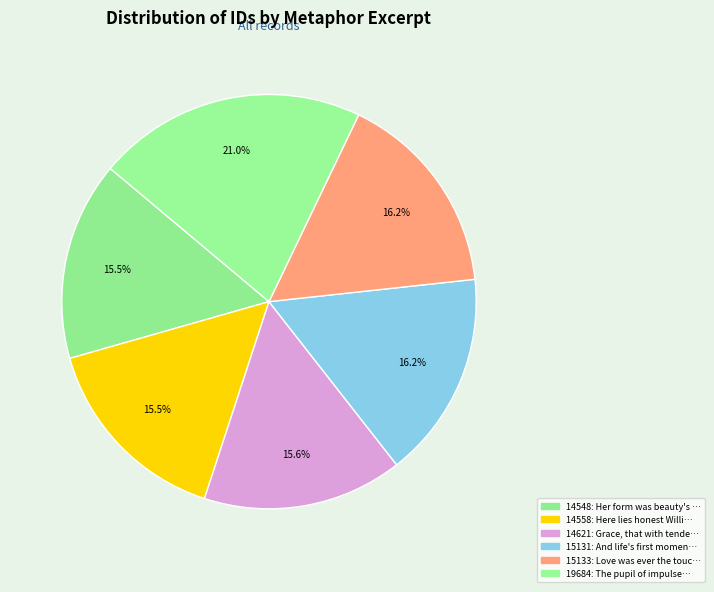

Rank the categories by value from lowest to highest.

Her form was beauty's self, Here lies honest William, Grace, that with tenderness, And life's first moment, Love was ever the touchstone, The pupil of impulse